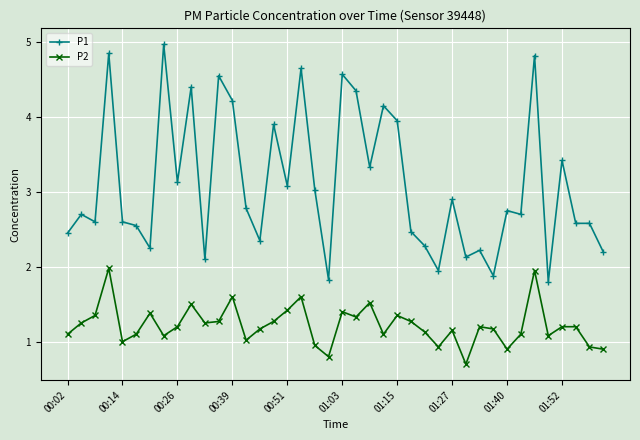

What is the difference between the second highest and second lowest values in the P1 series?

3.0